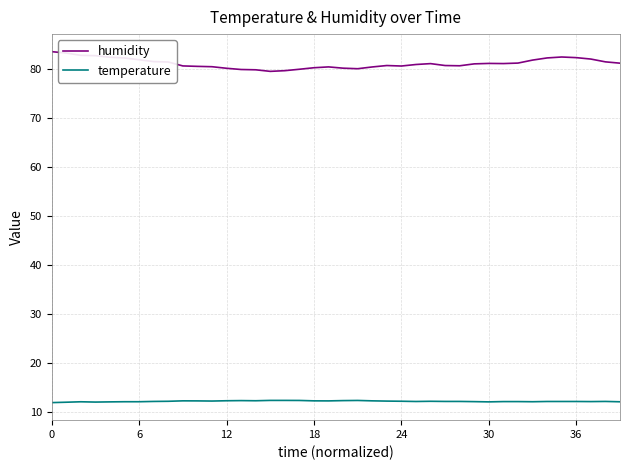

Which series has the widest spread of values?

humidity